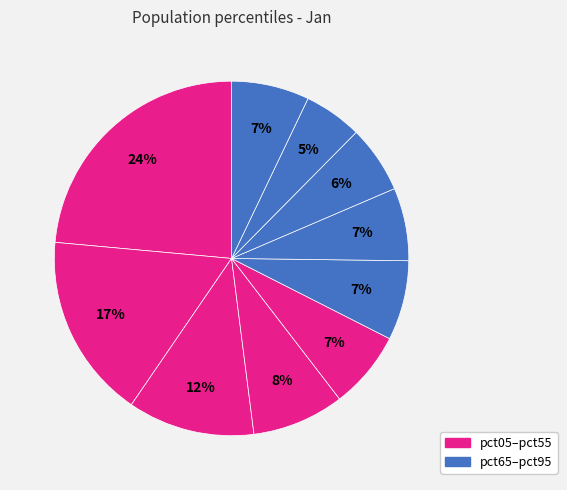

How many slices are in this pie chart?

10